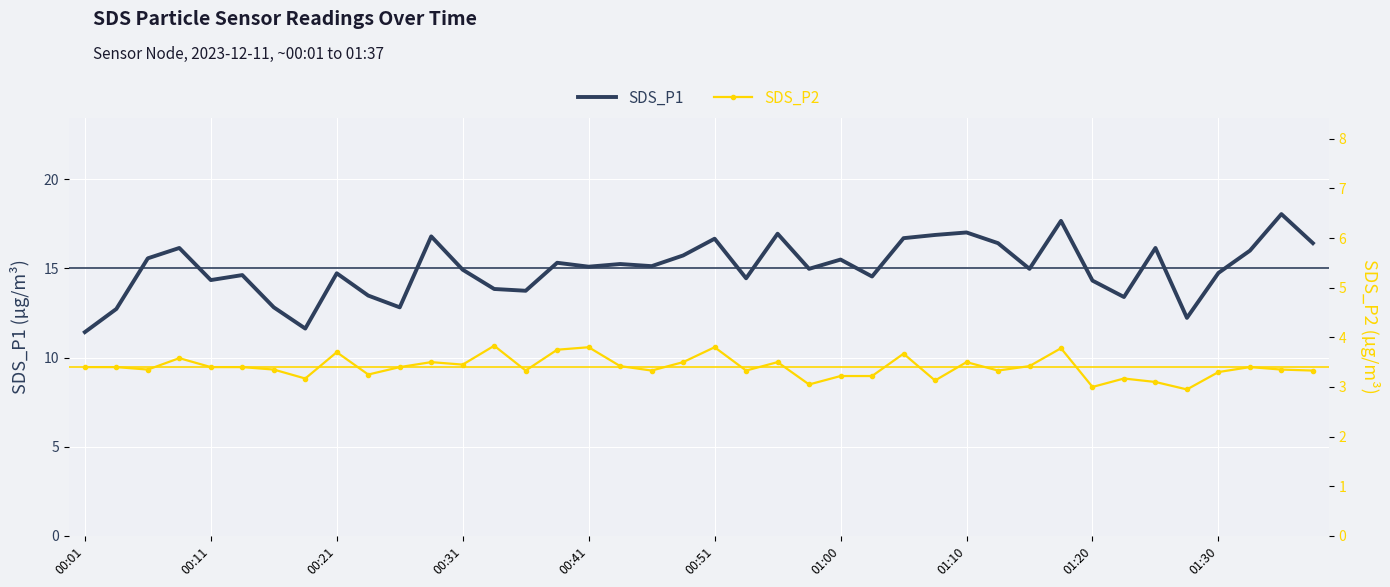

What is the difference between the highest and lowest values at 14?

10.4